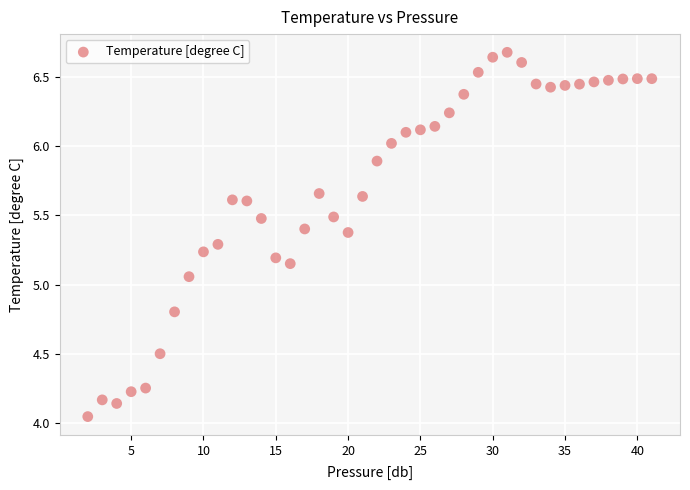

What is the range of Y values (max minus min)?

2.6